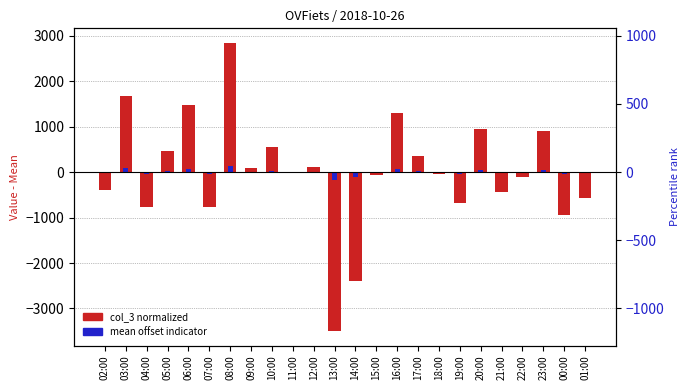

Rank the categories by value from lowest to highest.

13:00, 14:00, 00:00, 04:00, 07:00, 19:00, 01:00, 21:00, 02:00, 22:00, 15:00, 18:00, 11:00, 09:00, 12:00, 17:00, 05:00, 10:00, 23:00, 20:00, 16:00, 06:00, 03:00, 08:00